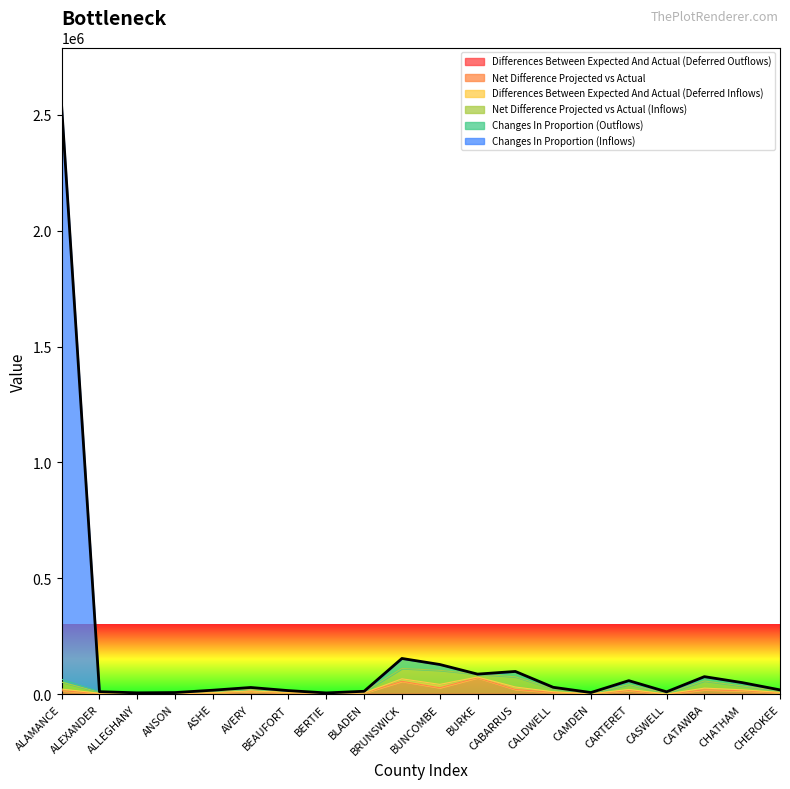

Does the chart have visible grid lines?

No